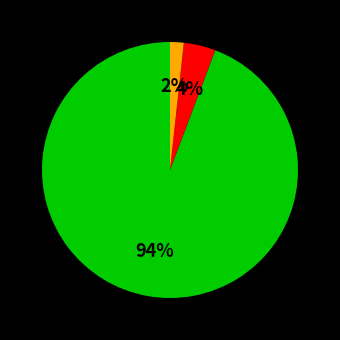

Is there a majority slice in this chart?

Yes